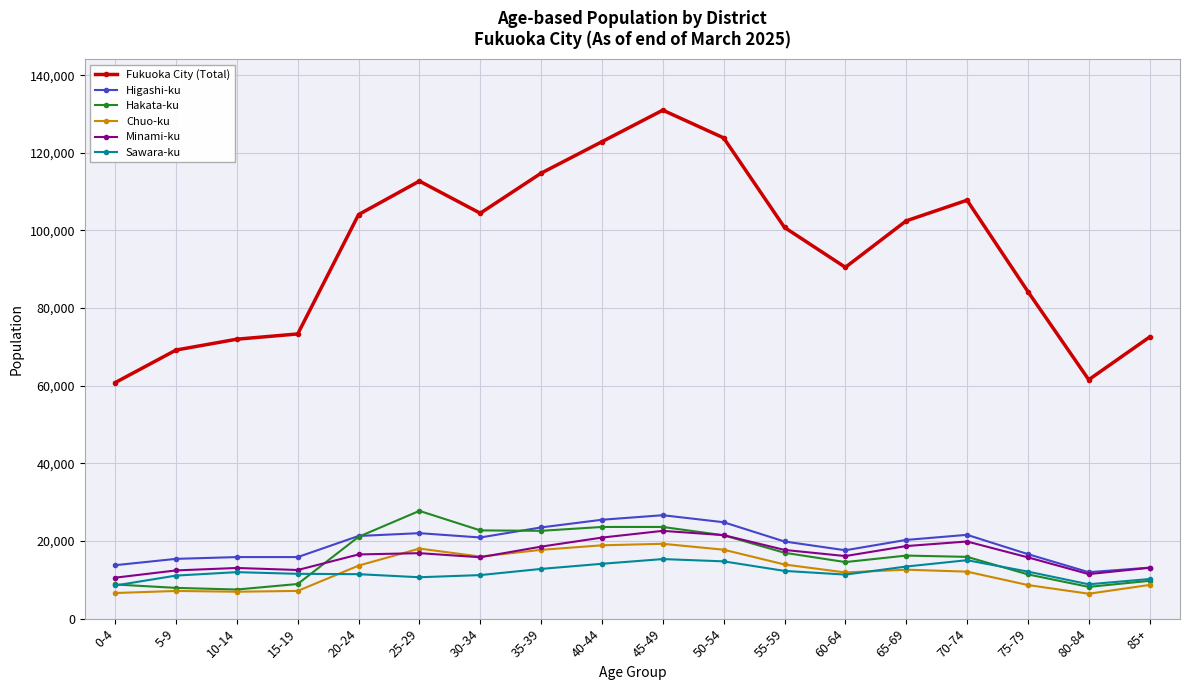

How many series are shown in this chart?

6